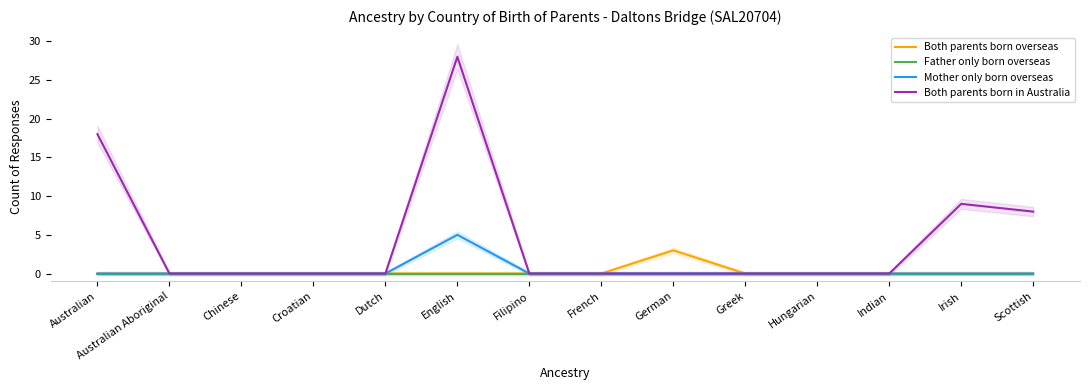

List the series in order of their peak value, lowest first.

Father only born overseas, Both parents born overseas, Mother only born overseas, Both parents born in Australia